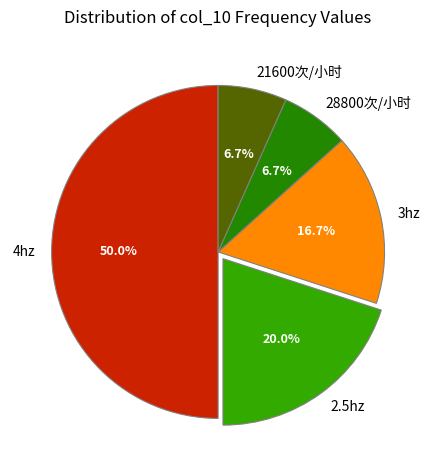

To the nearest percent, what is the difference between the 28800次/小时 and 3hz slice percentages?

10%